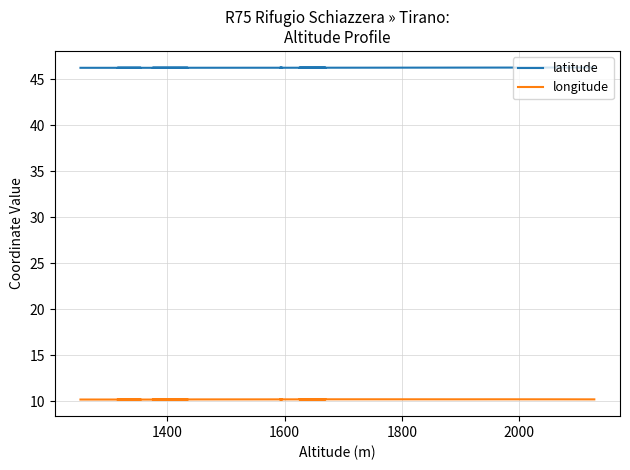

What is the average value of the longitude series?

10.2